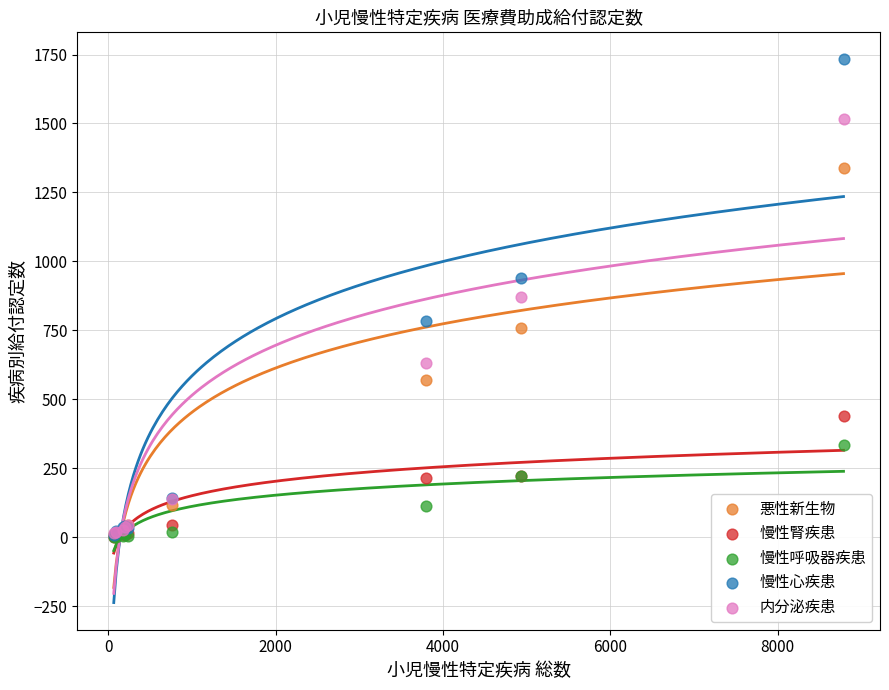

Which series contains the highest Y value?

慢性心疾患